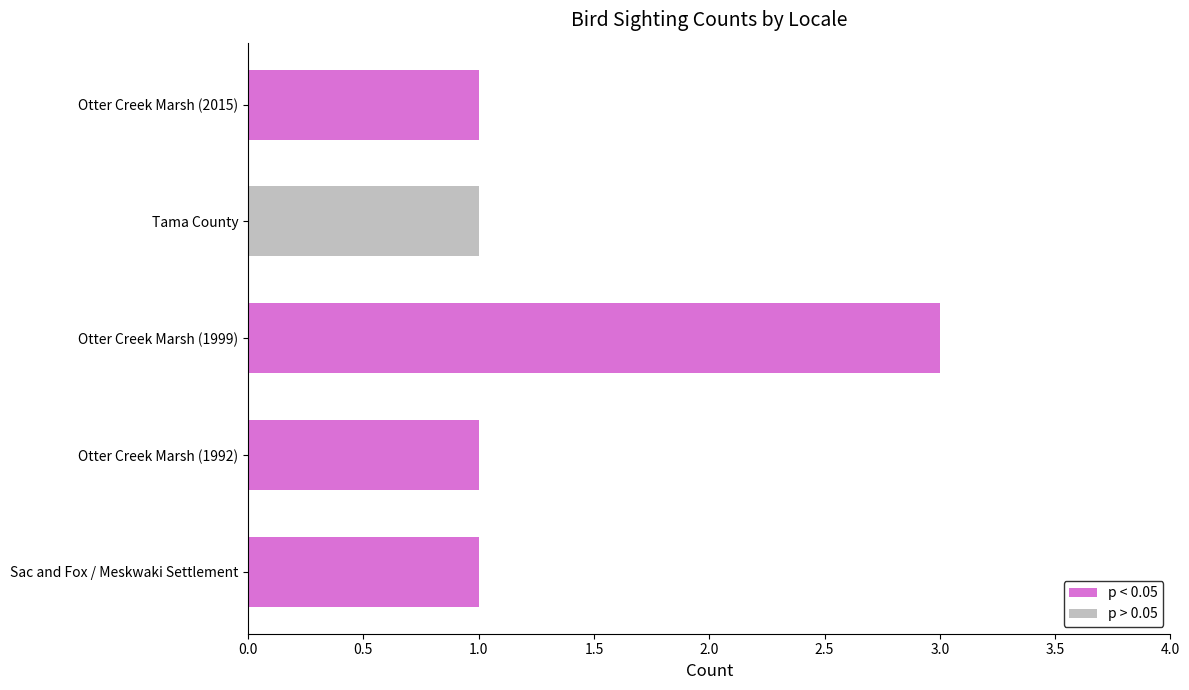

How many data points does each series have?

5